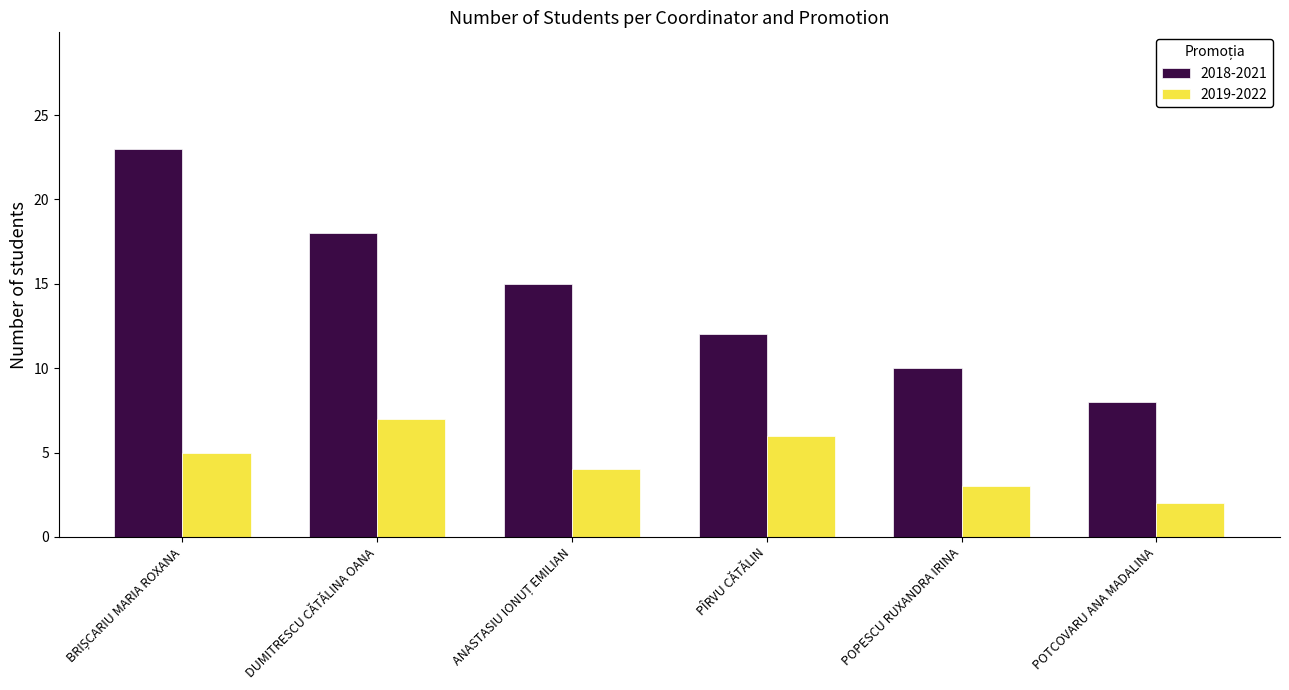

What is the sum of all 2018-2021 values?

86